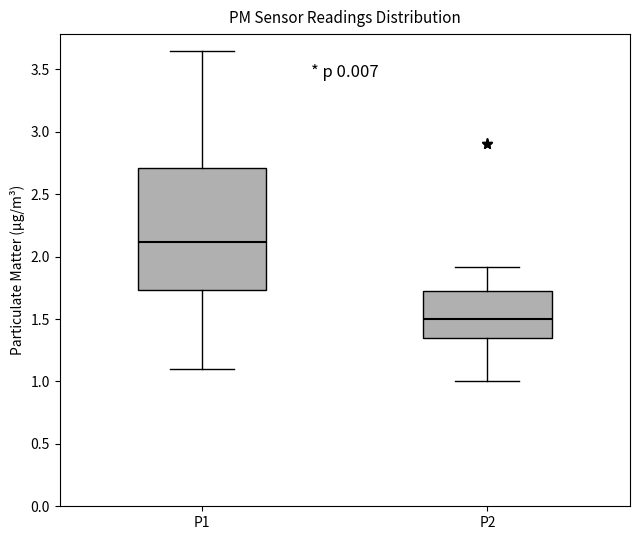

Which box has the lowest median line?

P2